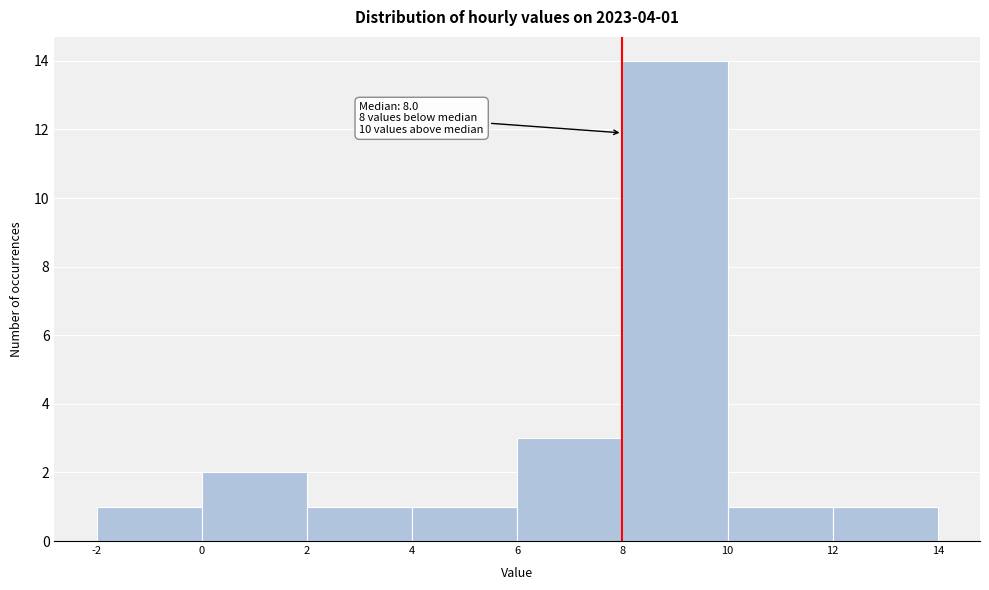

Over which range of the x-axis is the bar tallest?

8 to 10